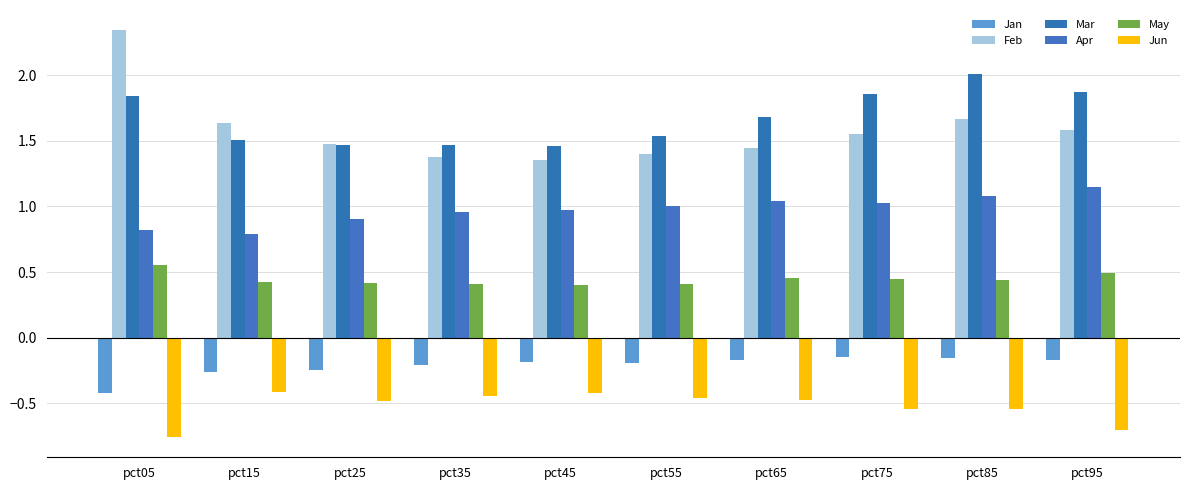

What is the difference between the maximum and minimum values in the Apr series?

0.4